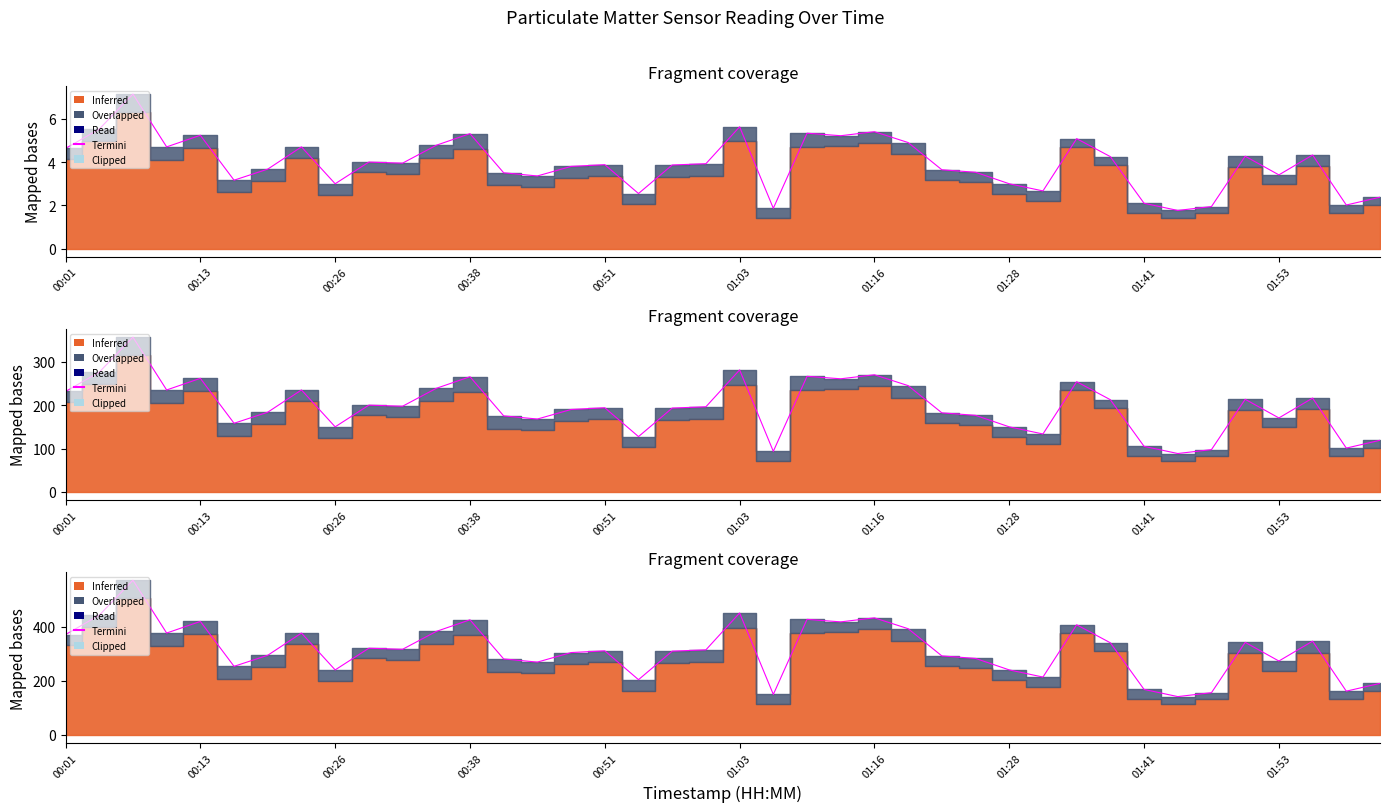

What is the sum of all values?

12593.6